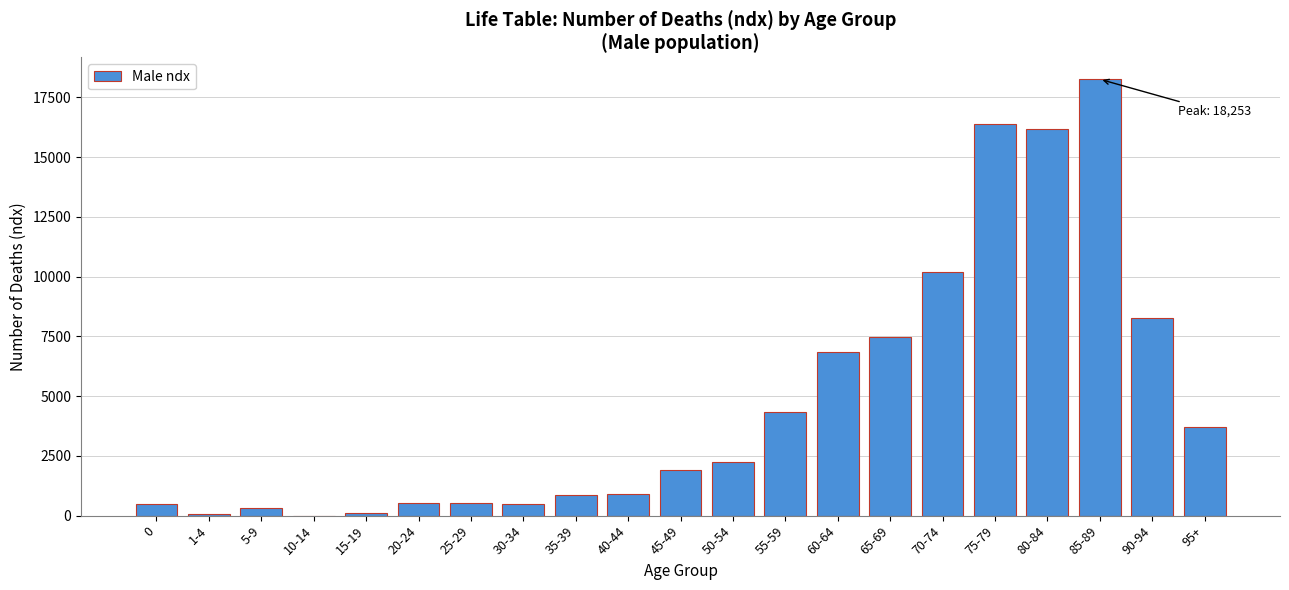

At which category does the chart reach its peak across all series?

85-89